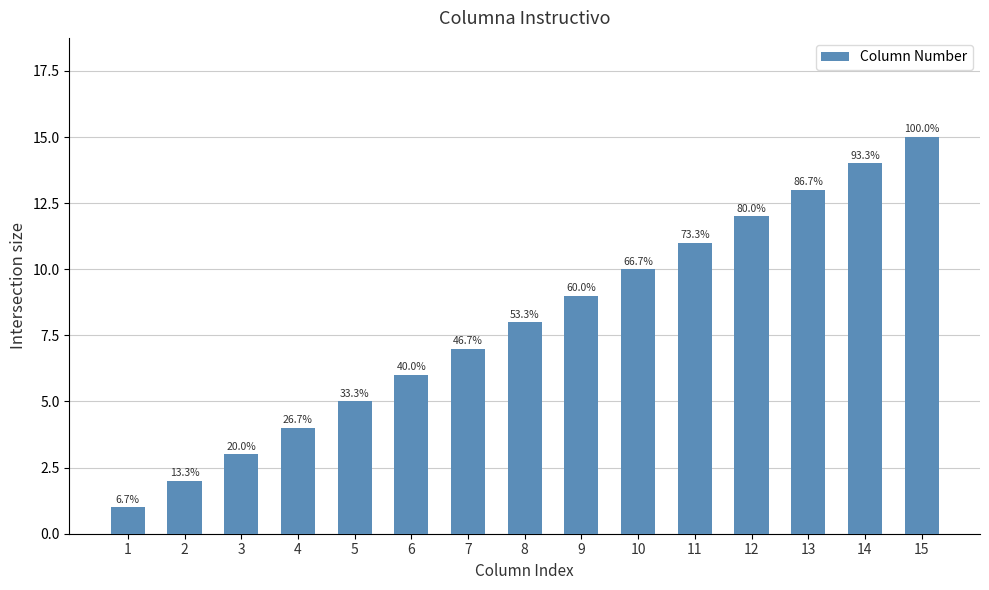

What is the difference between the maximum and minimum values?

14